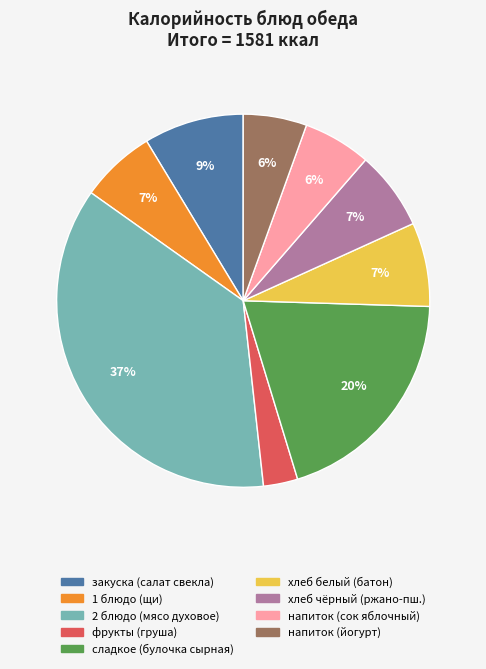

Is there a majority slice in this chart?

No